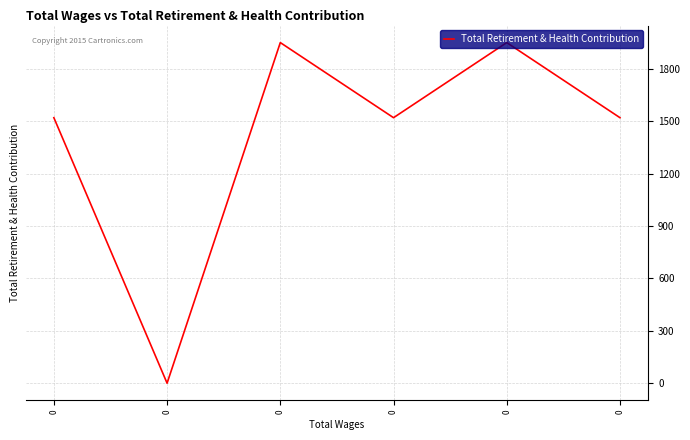

Is this an area chart (filled region under the line)?

No